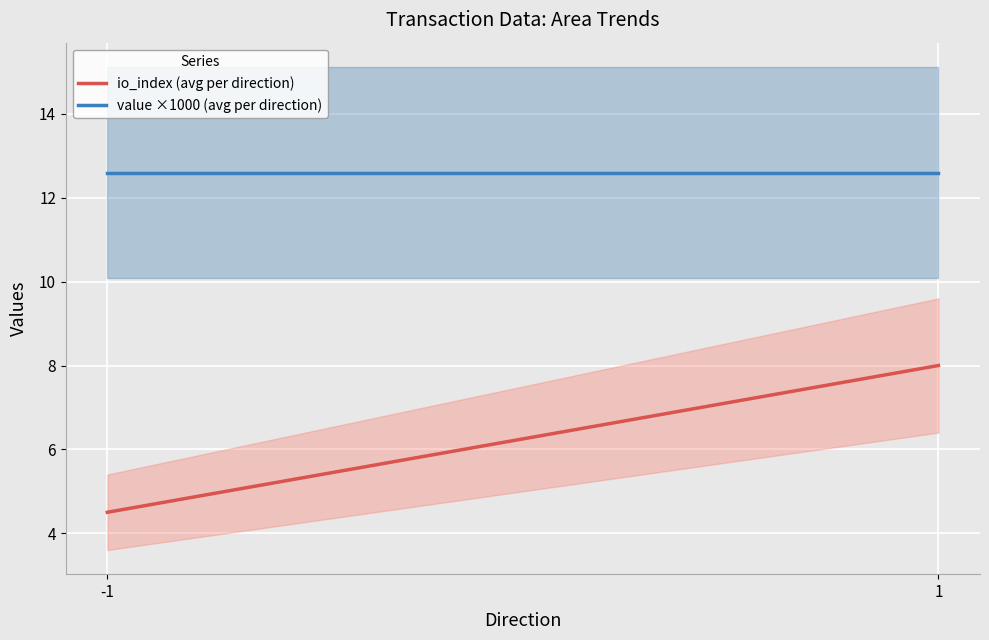

True or false: value and valid_mainchain cross at least once.

False